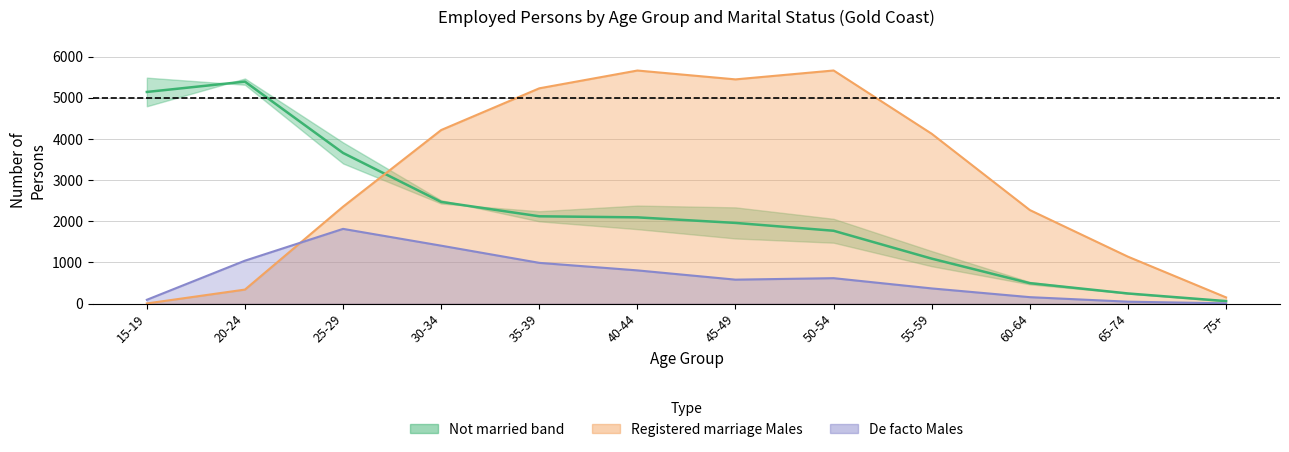

Reading right to left, transcribe all the data shown in this chart.

Not married (midline): 62.0	247.5	497.5	1093.0	1770.0	1960.5	2095.5	2121.5	2470.5	3659.5	5391.5	5140.5
Registered Males (line): 152.0	1141.0	2273.0	4125.0	5662.0	5446.0	5661.0	5229.0	4216.0	2355.0	342.0	5.0
De facto Males (line): 8.0	48.0	158.0	370.0	619.0	583.0	808.0	991.0	1408.0	1816.0	1044.0	94.0